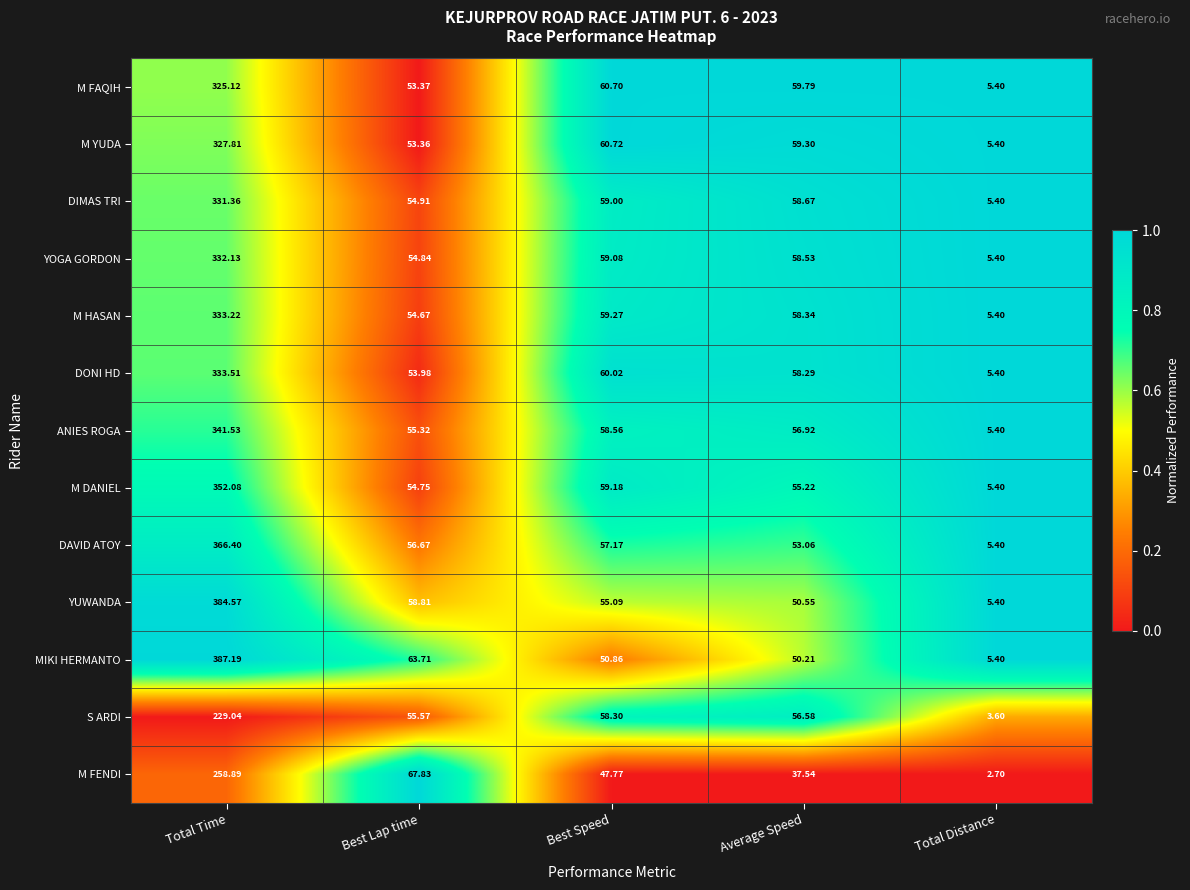

At Total Time, list the series in order from smallest to largest.

S ARDI, M FENDI, M FAQIH, M YUDA, DIMAS TRI, YOGA GORDON, M HASAN, DONI HD, ANIES ROGA, M DANIEL, DAVID ATOY, YUWANDA, MIKI HERMANTO